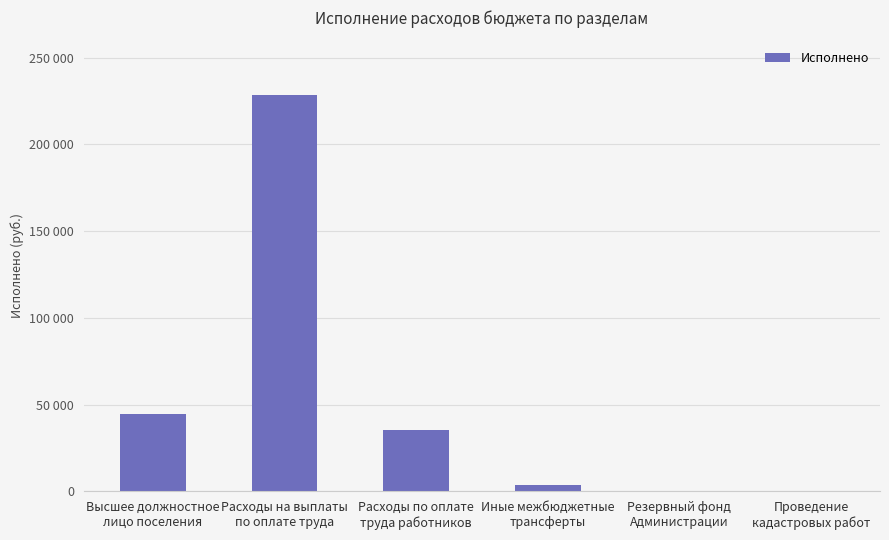

Does the chart contain any negative values?

No